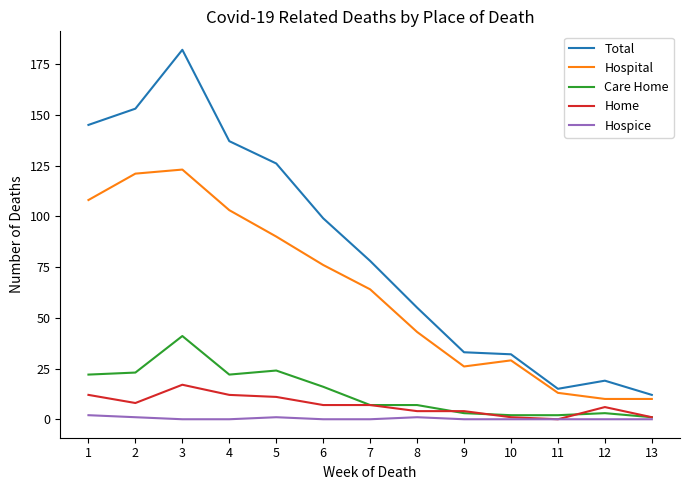

True or false: Total and Care Home cross at least once.

False